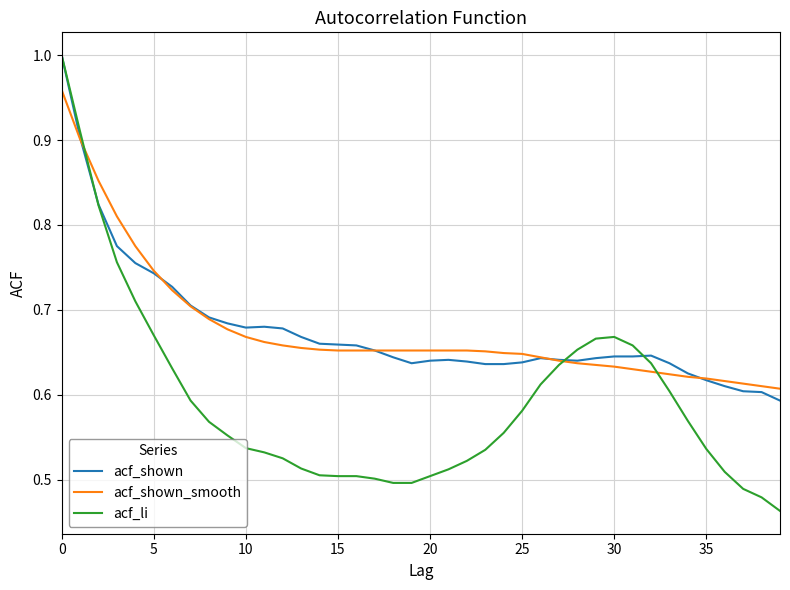

Which series has the widest spread of values?

acf_li